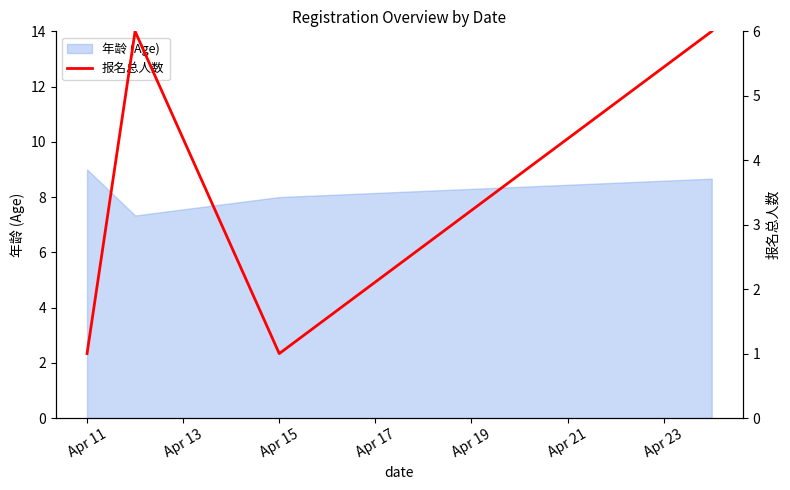

The value of 年龄 (Age) at Apr 11 is 9.0. True or false?

True